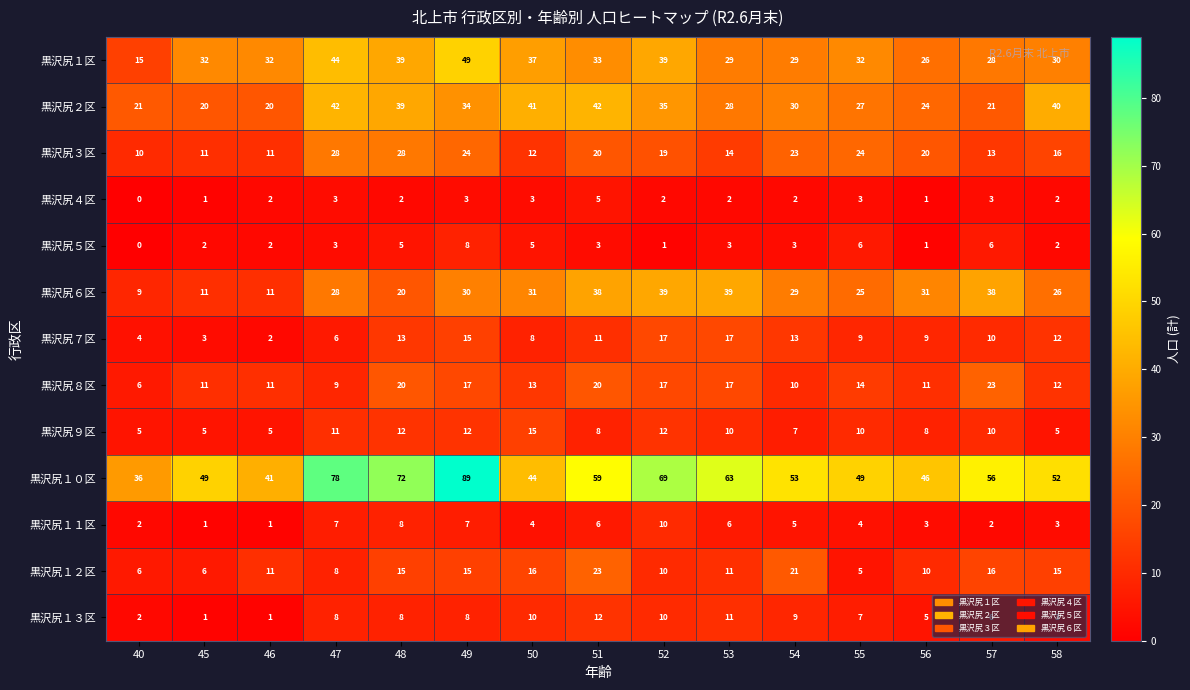

What is the sum of all 黒沢尻７区 values?

149